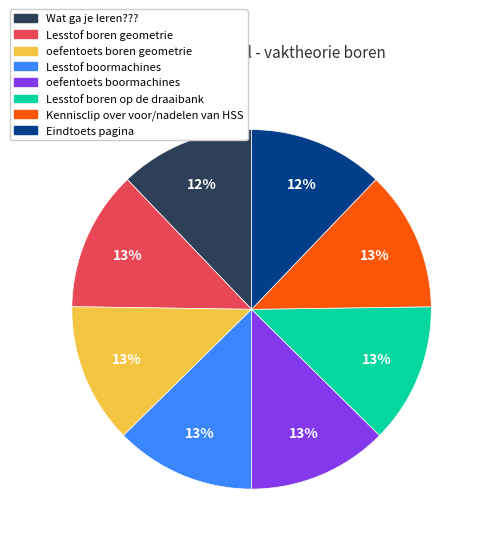

Is there a majority slice in this chart?

No